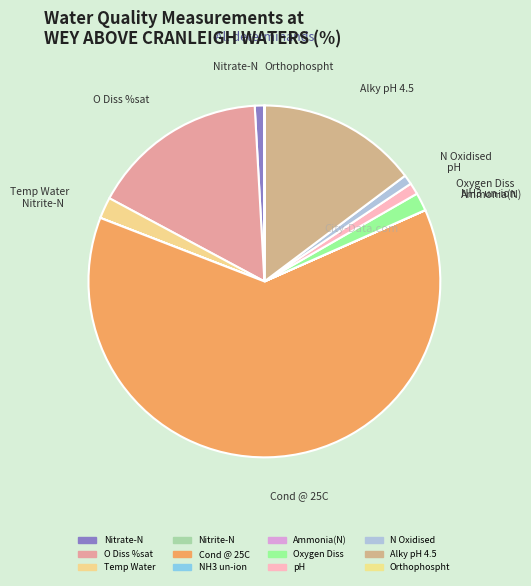

What is the largest slice in the pie chart?

Cond @ 25C